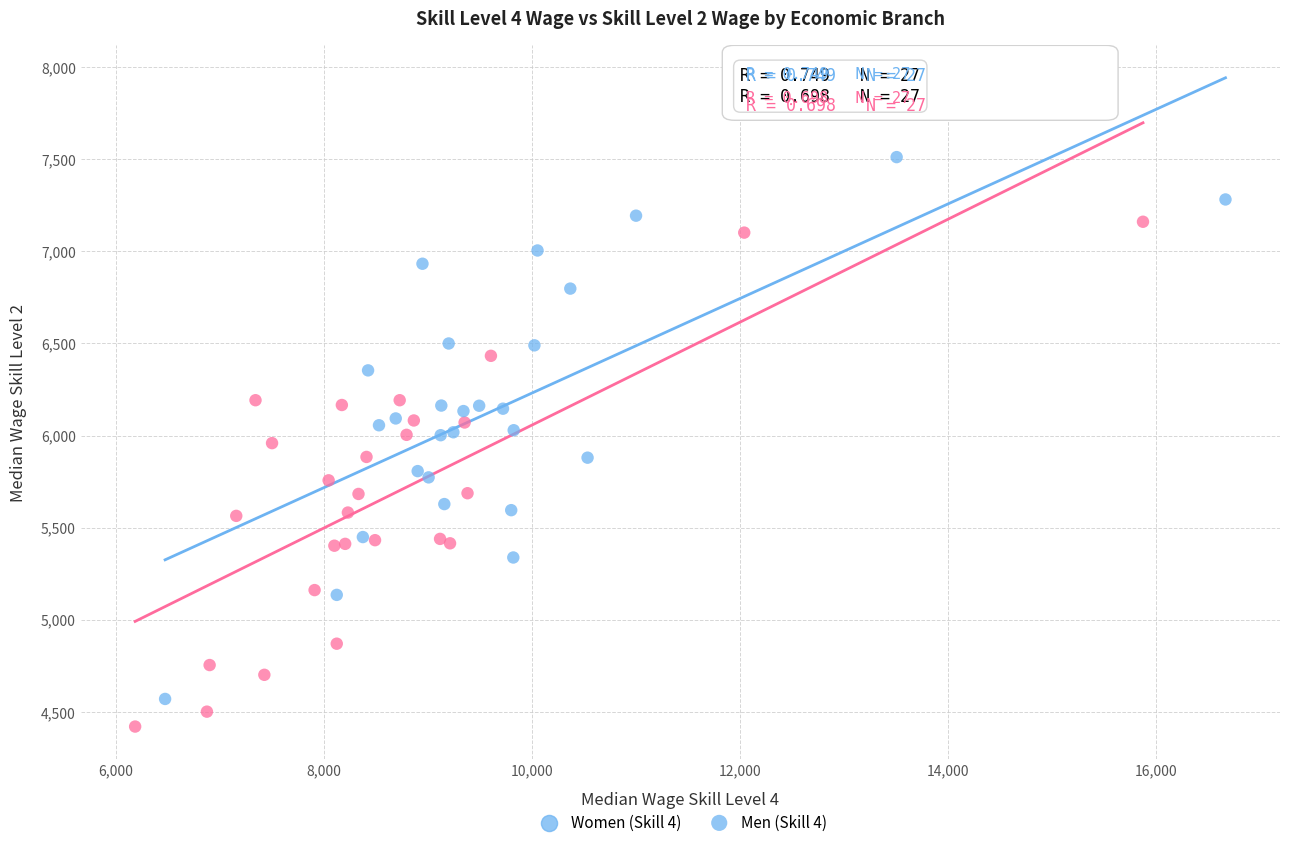

Which series has the widest spread of Y values?

Men (Skill 4)